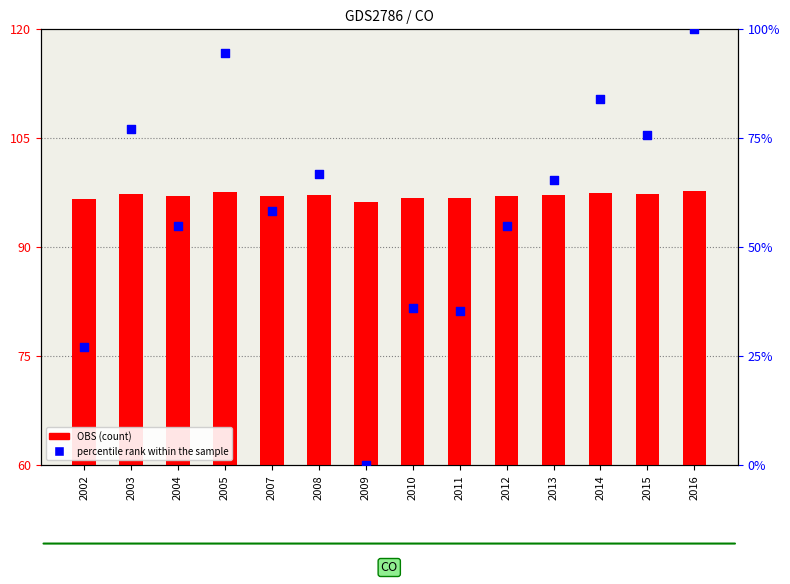

What are all the series names shown in the legend?

OBS, percentile rank within the sample